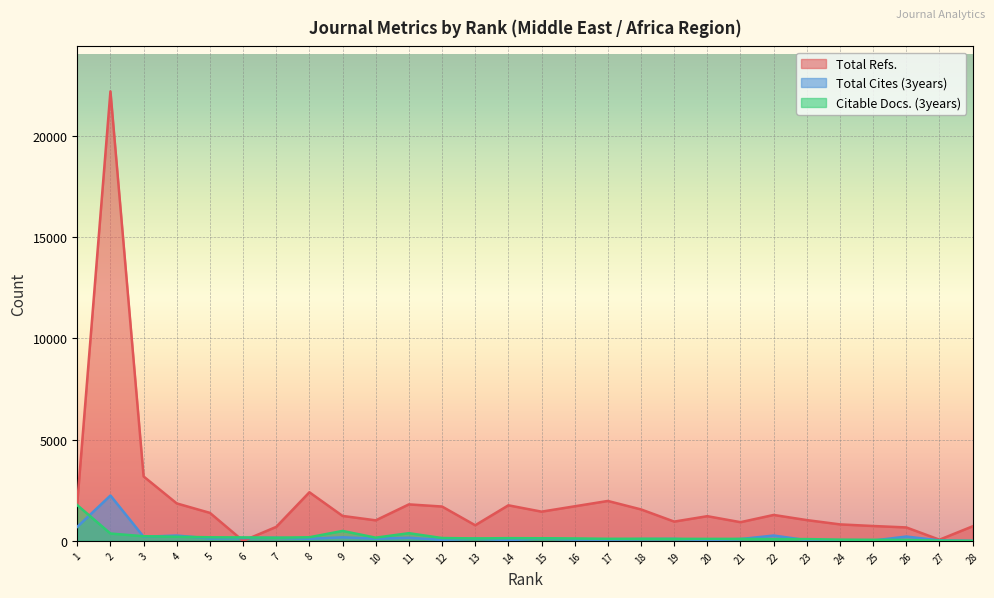

What is the spread (max minus min) of values at 1?

1180